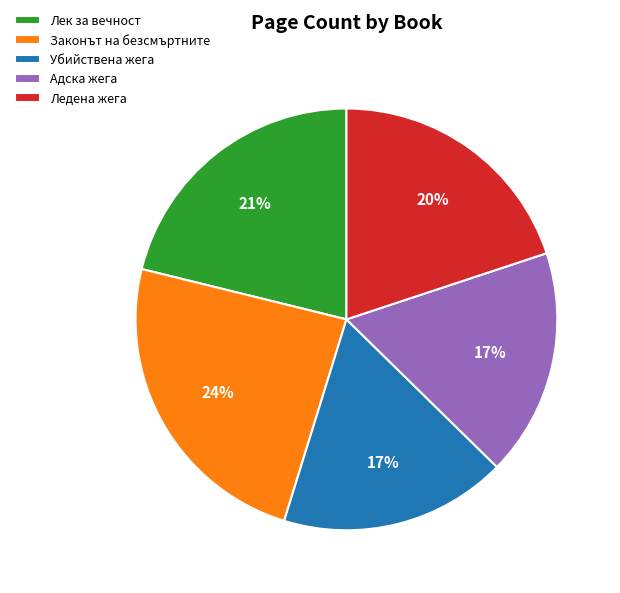

The Адска жега slice represents 10% of the pie. True or false?

False